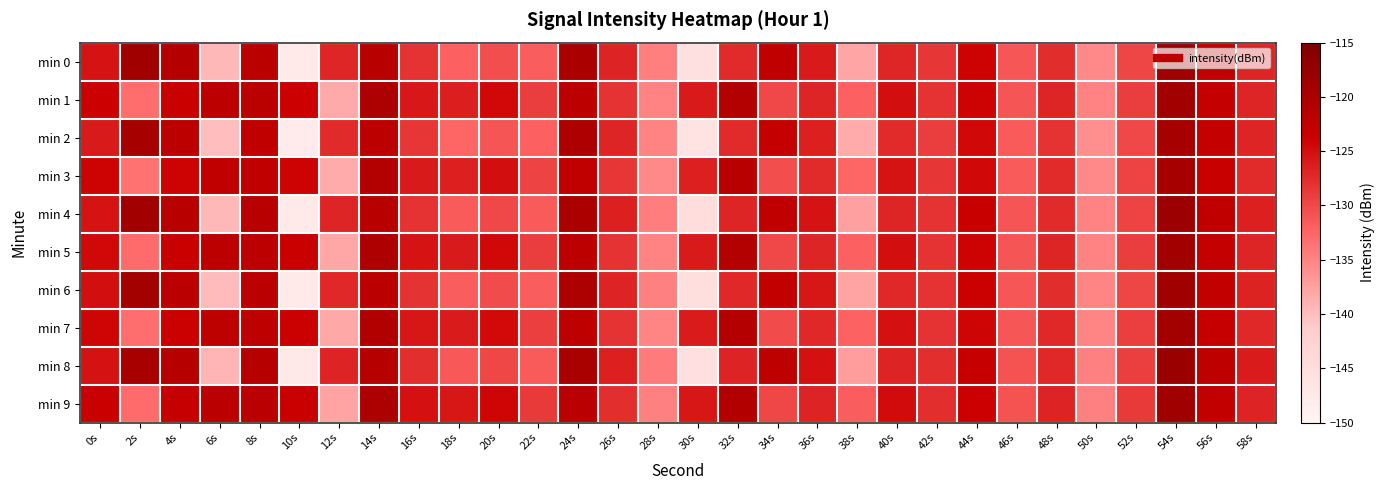

Between 20s and 42s, which series saw the biggest shift?

min 9